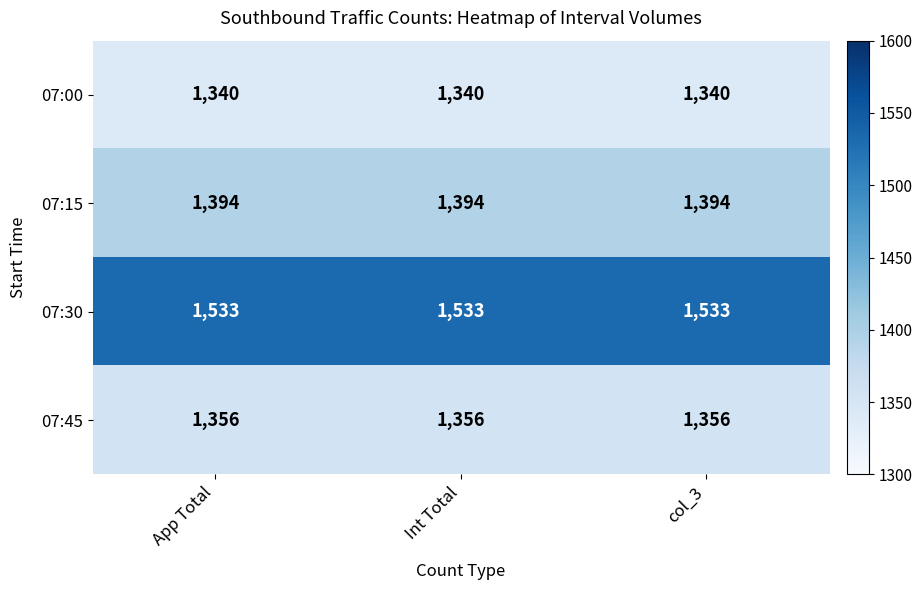

Rank the series by their maximum value, from highest to lowest.

07:30, 07:15, 07:45, 07:00